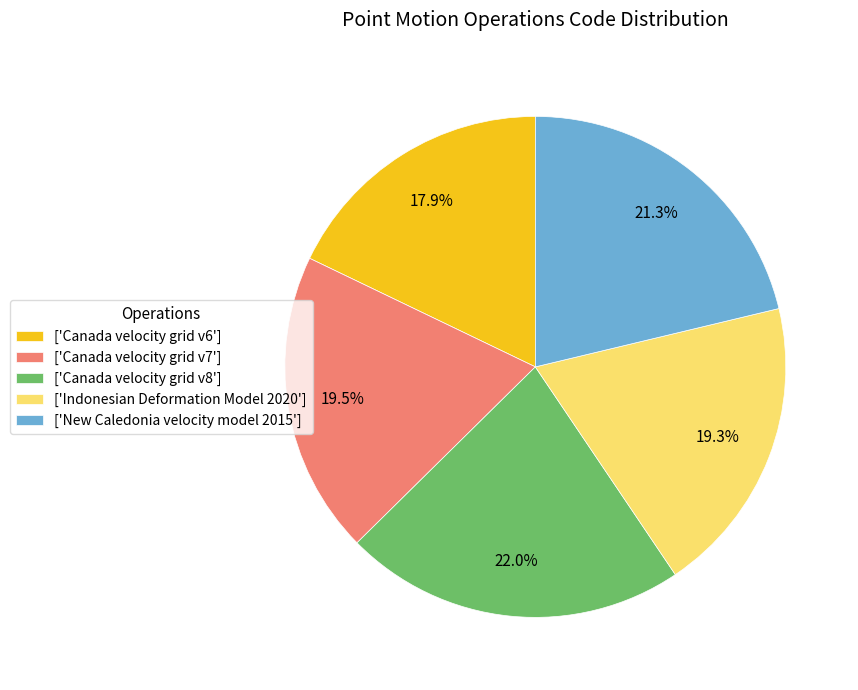

Between ['Canada velocity grid v7'] and ['Canada velocity grid v6'], which is larger?

['Canada velocity grid v7']